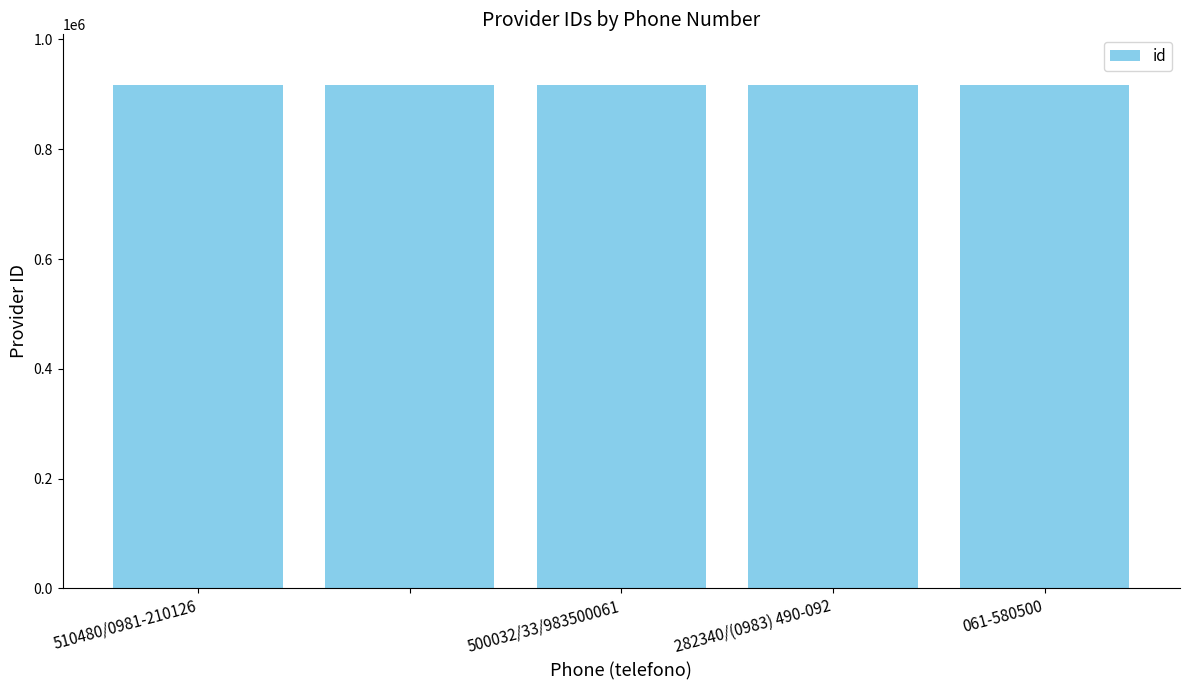

What is the minimum value shown in the chart?

917486